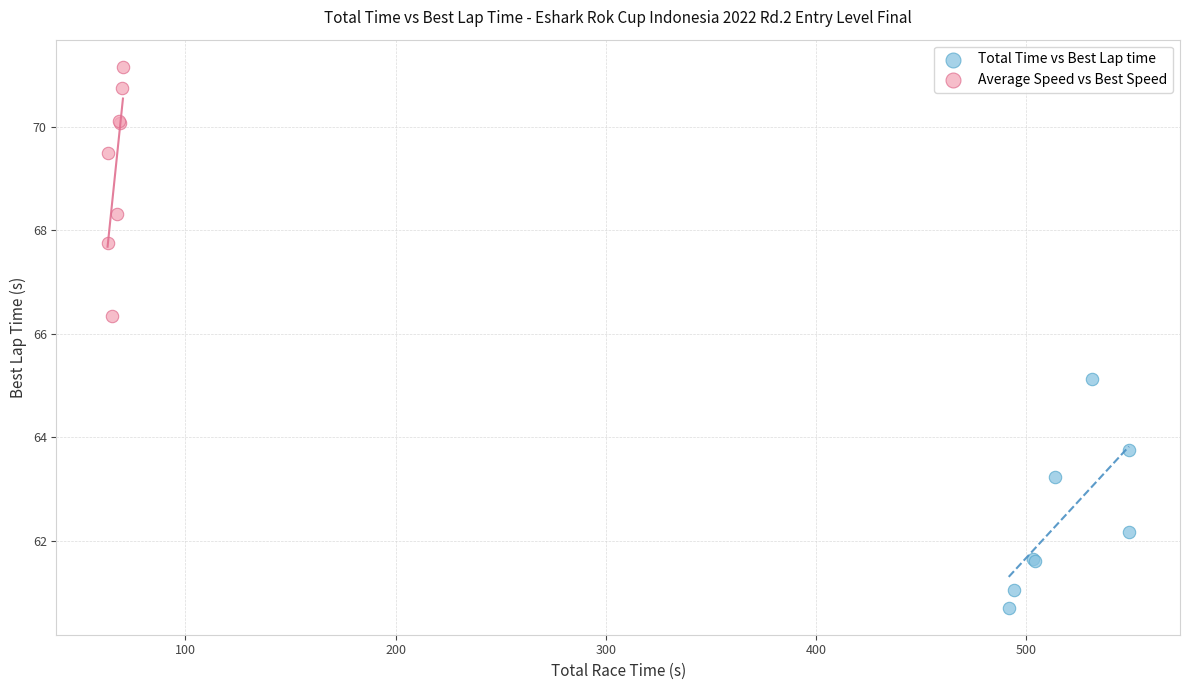

Which series reaches the minimum Y coordinate?

Total Time vs Best Lap time